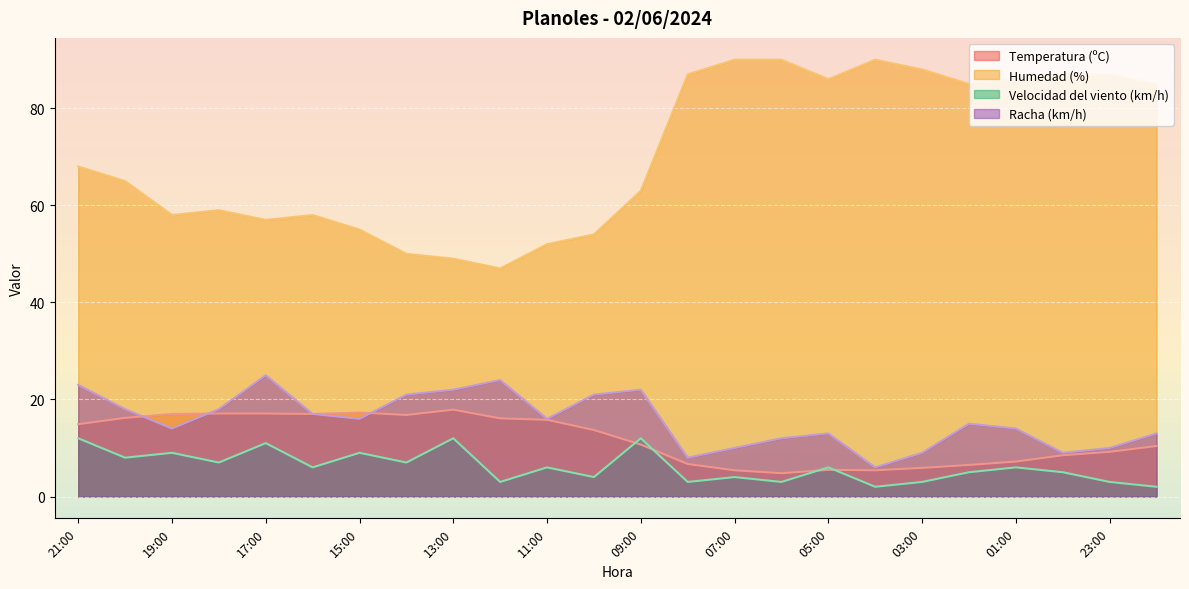

What is the difference between the maximum and second lowest values in the Velocidad del viento (km/h) series?

10.0